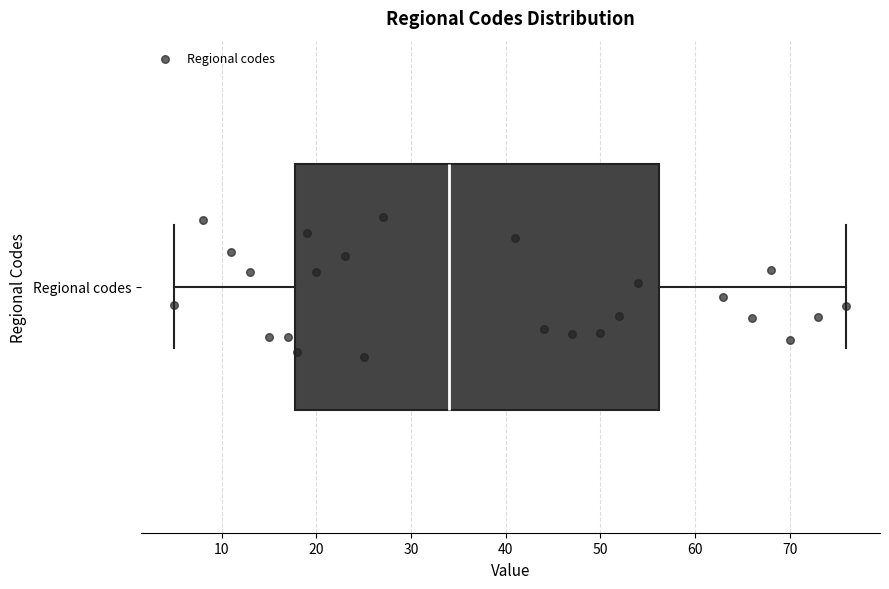

Read this box plot against the x-axis: the position of the median line, the range covered by the box, and the ends of both whiskers. The values are not printed on the chart, so give them approximately, as read against the axis.

median 34, box 18 to 56, whiskers 5 to 76